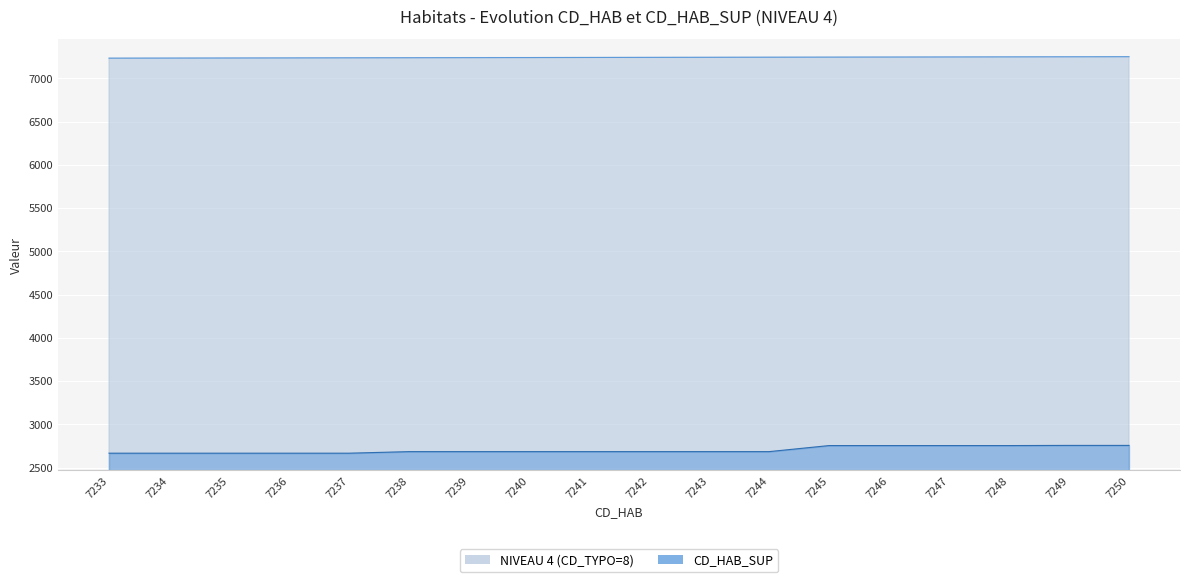

True or false: CD_HAB_SUP and NIVEAU 4 (CD_TYPO=8) intersect in this chart.

False